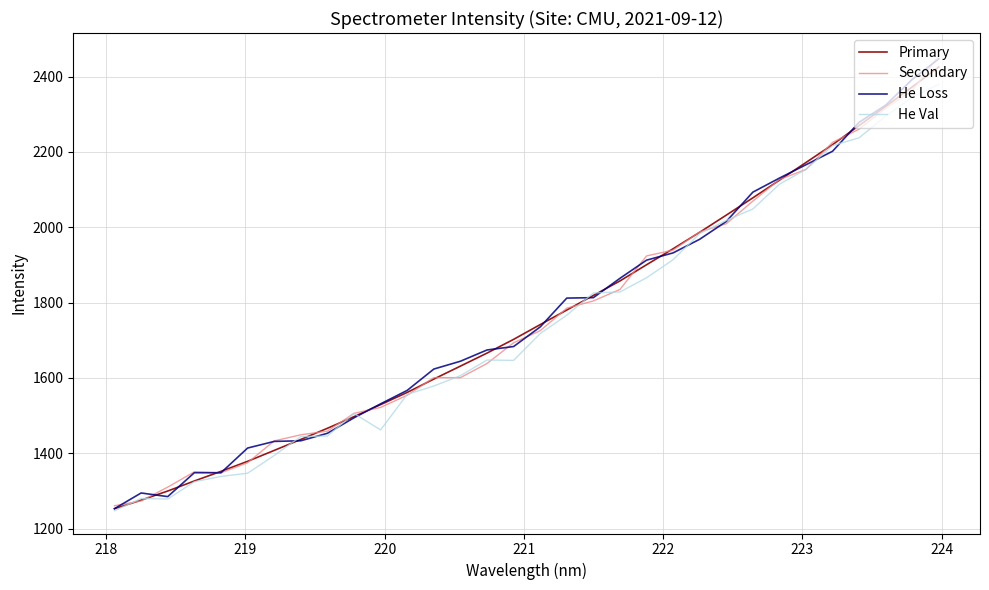

What is the average value of the He Val series?

1744.1